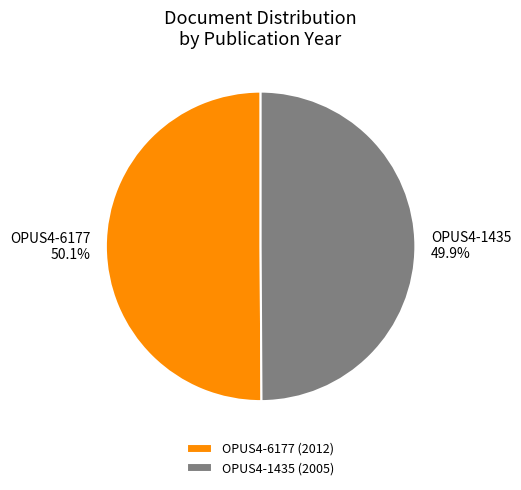

How much of the chart is everything except OPUS4-1435?

50.1%